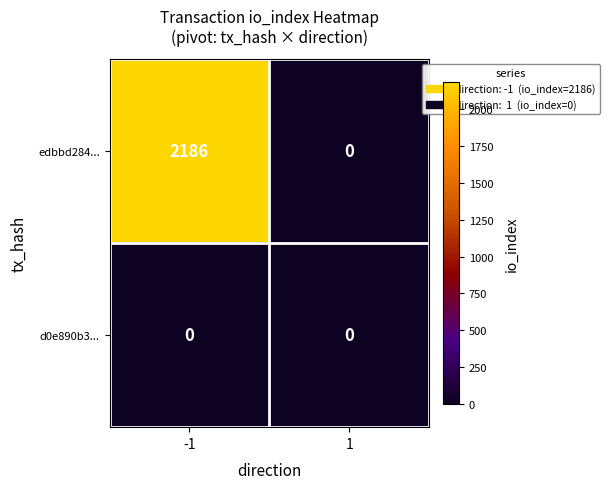

Between -1 and 1, which series saw the biggest shift?

edbbd284...